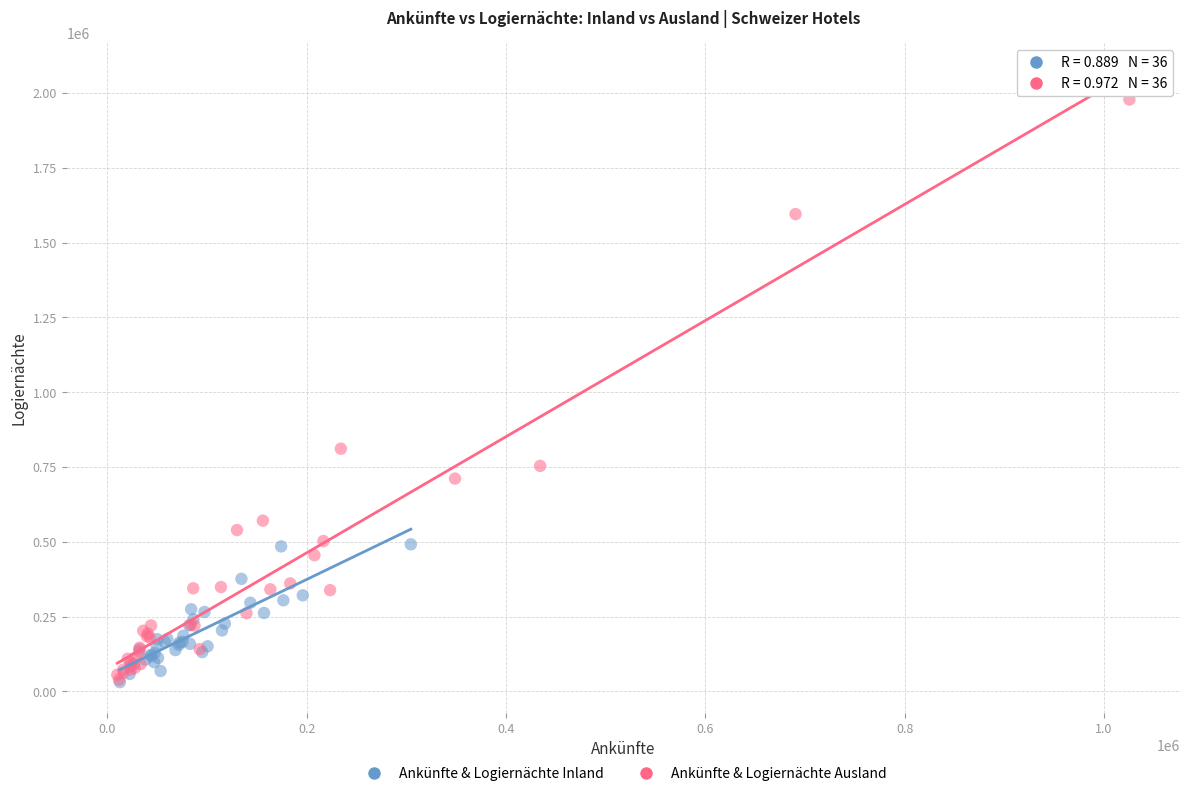

Which series contains the highest Y value?

Ankünfte & Logiernächte Ausland